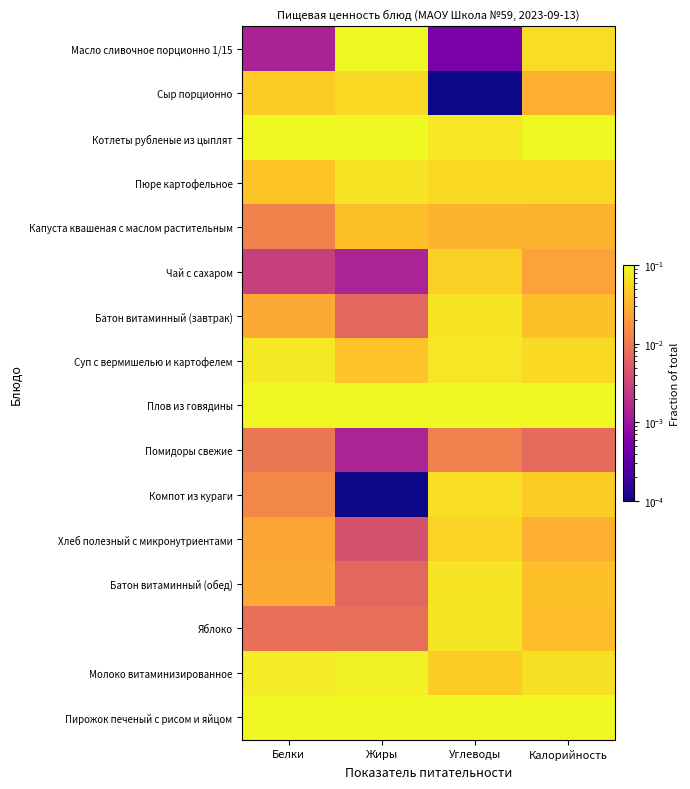

Reading left to right, list all the values displayed in this chart.

Масло сливочное порционно 1/15: Белки=0.0	Жиры=0.2	Углеводы=0.0	Калорийность=0.1
Сыр порционно: Белки=0.0	Жиры=0.1	Углеводы=0.0	Калорийность=0.0
Котлеты рубленые из цыплят: Белки=0.2	Жиры=0.1	Углеводы=0.1	Калорийность=0.1
Пюре картофельное: Белки=0.0	Жиры=0.1	Углеводы=0.1	Калорийность=0.1
Капуста квашеная с маслом растительным: Белки=0.0	Жиры=0.0	Углеводы=0.0	Калорийность=0.0
Чай с сахаром: Белки=0.0	Жиры=0.0	Углеводы=0.1	Калорийность=0.0
Батон витаминный (завтрак): Белки=0.0	Жиры=0.0	Углеводы=0.1	Калорийность=0.0
Суп с вермишелью и картофелем: Белки=0.1	Жиры=0.0	Углеводы=0.1	Калорийность=0.1
Плов из говядины: Белки=0.2	Жиры=0.2	Углеводы=0.2	Калорийность=0.2
Помидоры свежие: Белки=0.0	Жиры=0.0	Углеводы=0.0	Калорийность=0.0
Компот из кураги: Белки=0.0	Жиры=0.0	Углеводы=0.1	Калорийность=0.0
Хлеб полезный с микронутриентами: Белки=0.0	Жиры=0.0	Углеводы=0.1	Калорийность=0.0
Батон витаминный (обед): Белки=0.0	Жиры=0.0	Углеводы=0.1	Калорийность=0.0
Яблоко: Белки=0.0	Жиры=0.0	Углеводы=0.1	Калорийность=0.0
Молоко витаминизированное: Белки=0.1	Жиры=0.1	Углеводы=0.0	Калорийность=0.1
Пирожок печеный с рисом и яйцом: Белки=0.2	Жиры=0.2	Углеводы=0.1	Калорийность=0.2